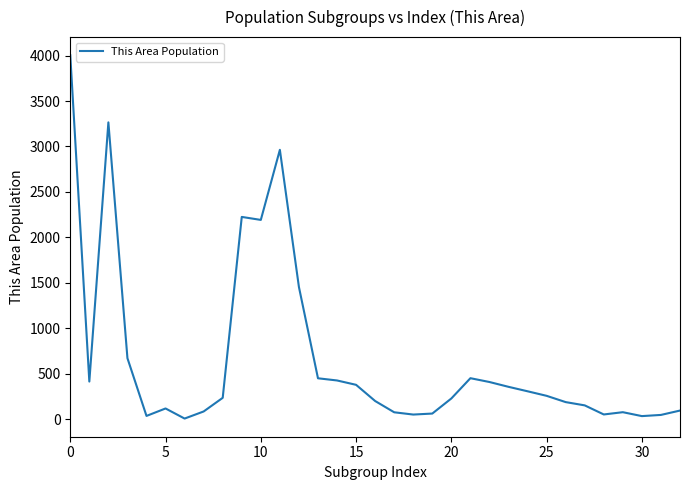

What is the difference between the second highest and second lowest values?

3231